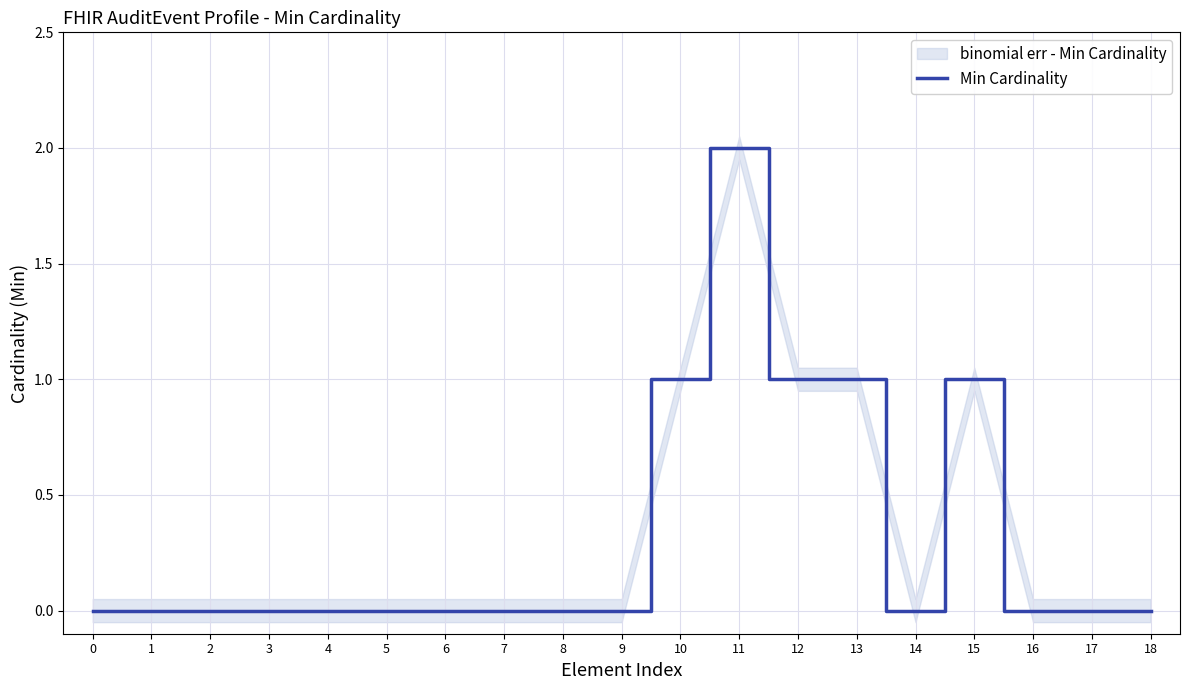

Count the values in the range 0 to 1.

18